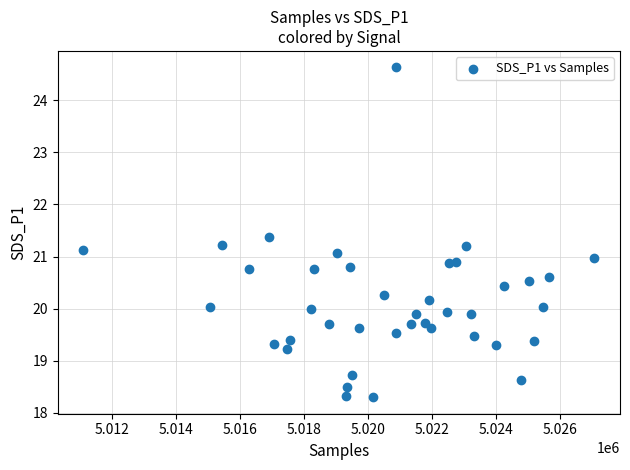

What is the range of X values (max minus min)?

15973.0